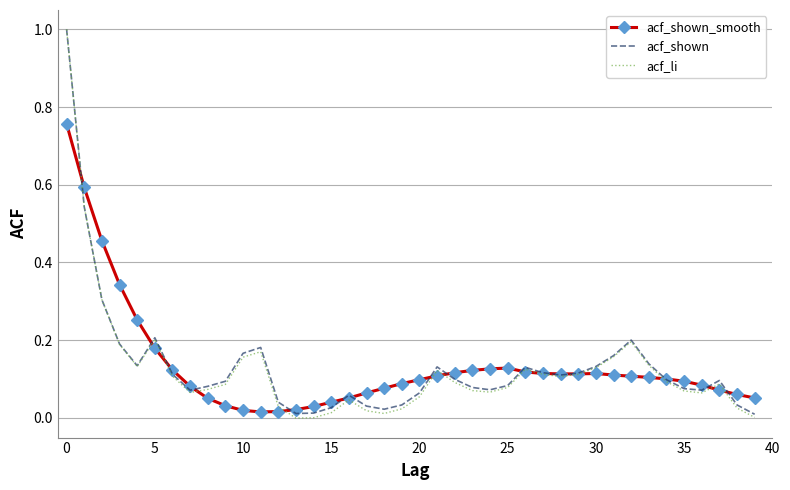

What are all the series names shown in the legend?

acf_shown_smooth, acf_shown, acf_li